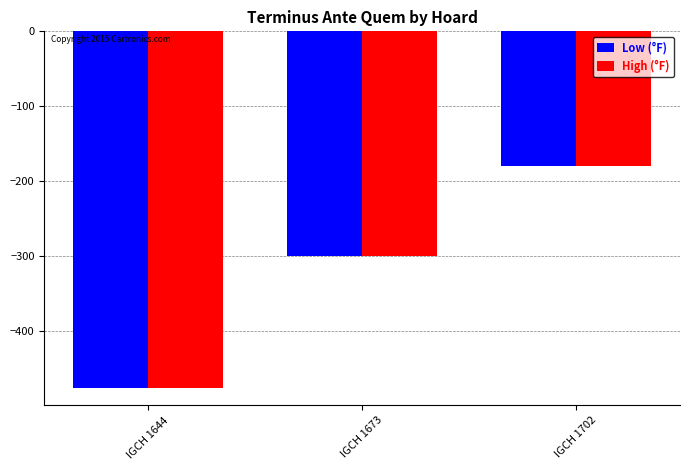

Reading left to right, what are all the values shown in this chart?

Low (°F): -475	-300	-180
High (°F): -475	-300	-180